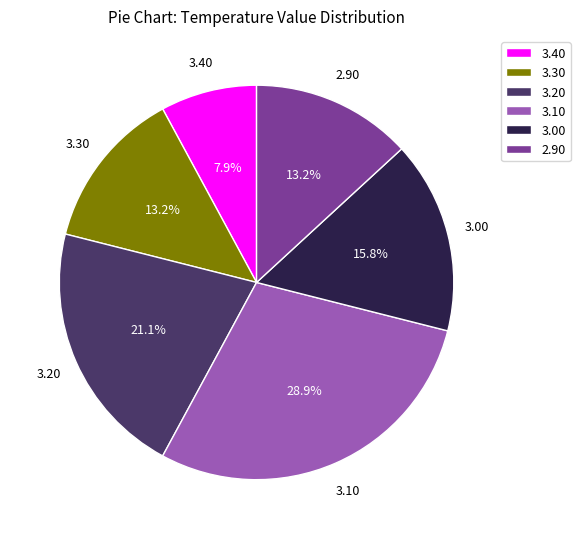

Between 3.30 and 3.40, which is larger?

3.30